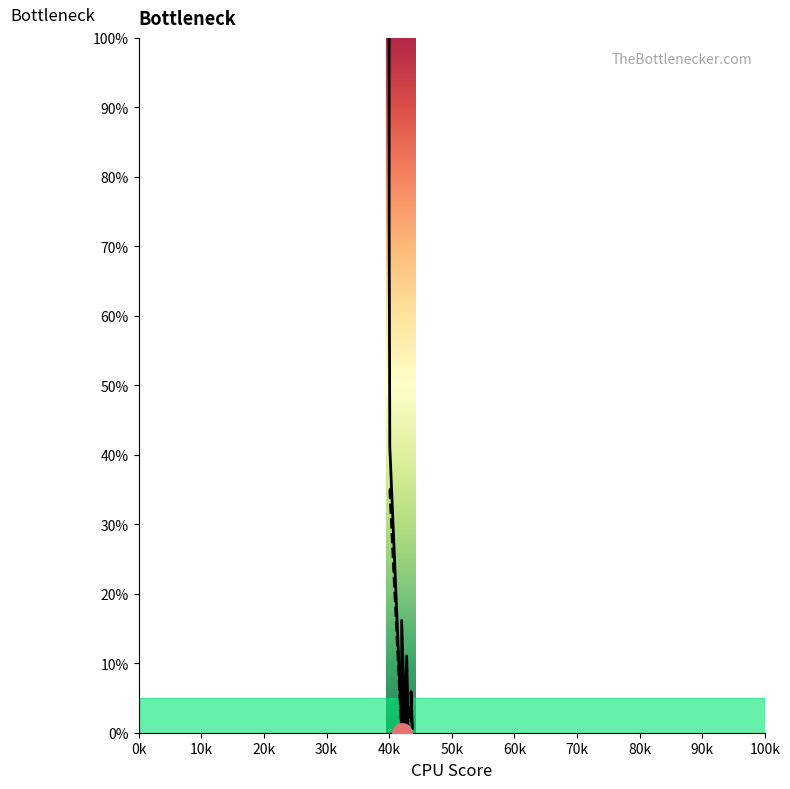

What is the greatest value displayed?

100.0